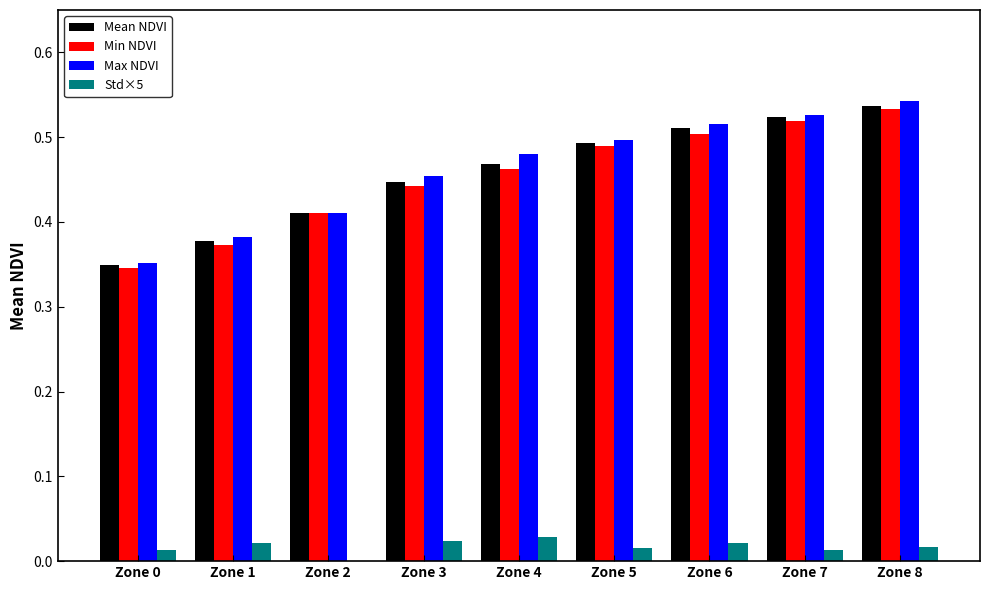

How many series are shown in this chart?

4